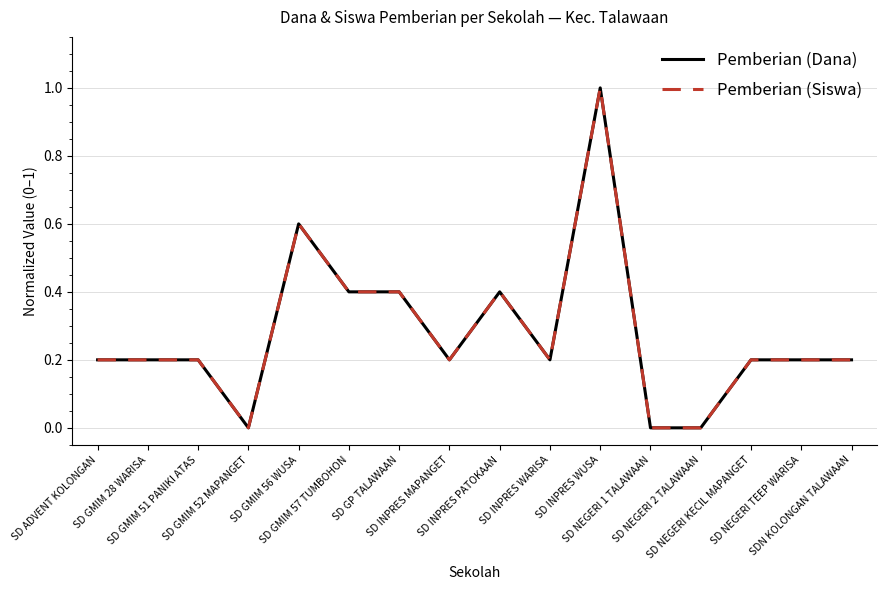

How many series are shown in this chart?

2